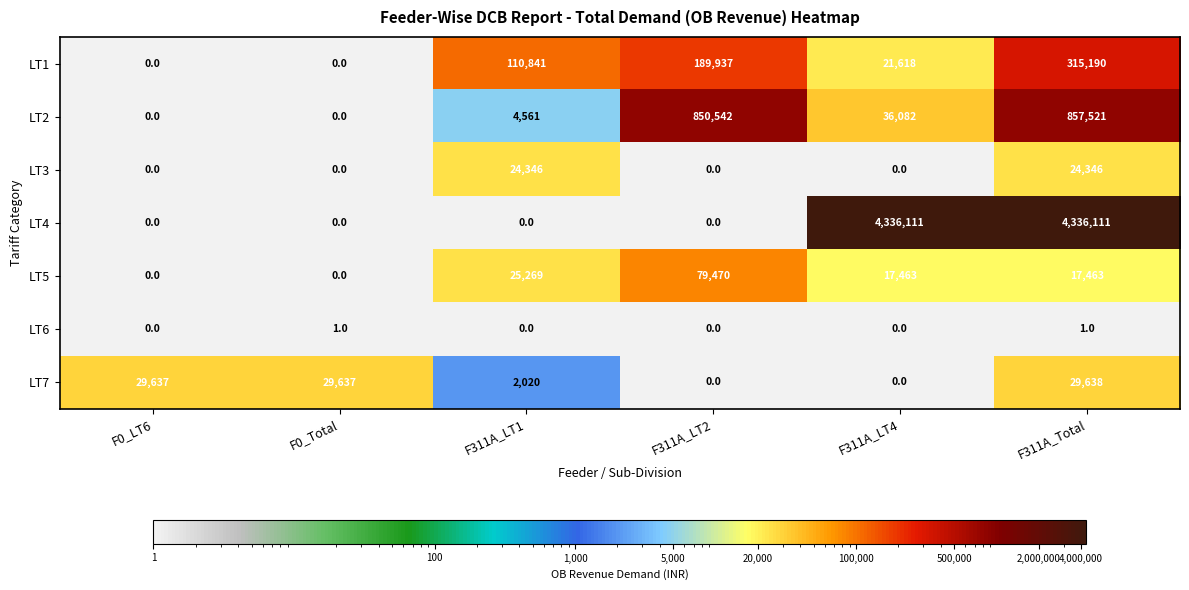

At which label is LT7 closest to 14819?

F311A_LT1